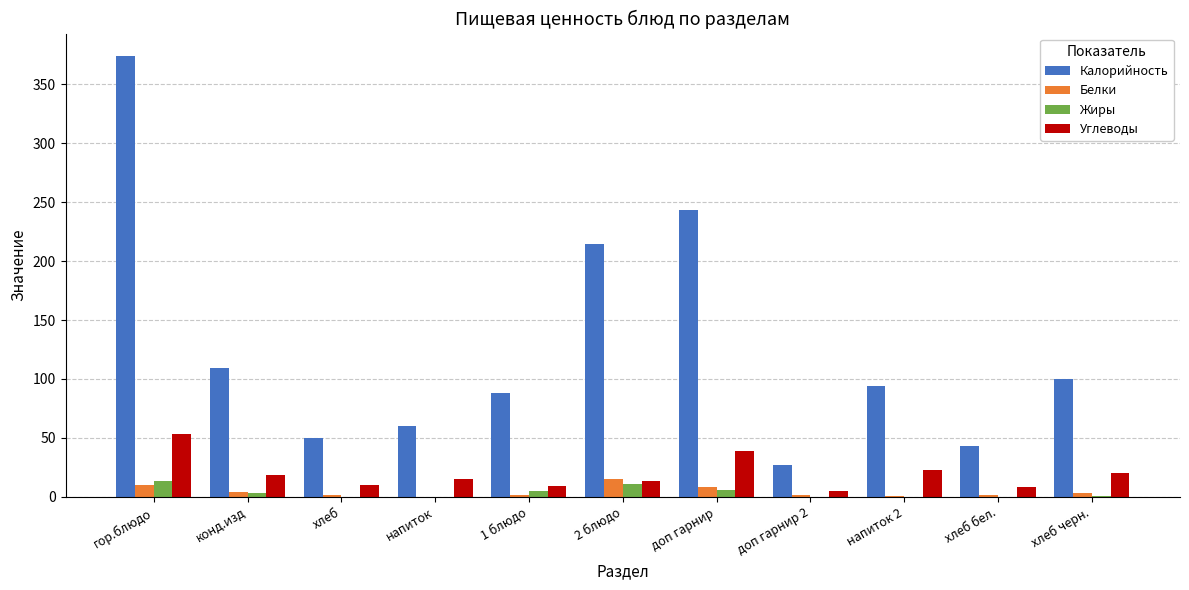

The Белки series shows 14.9 at 2 блюдо. True or false?

True